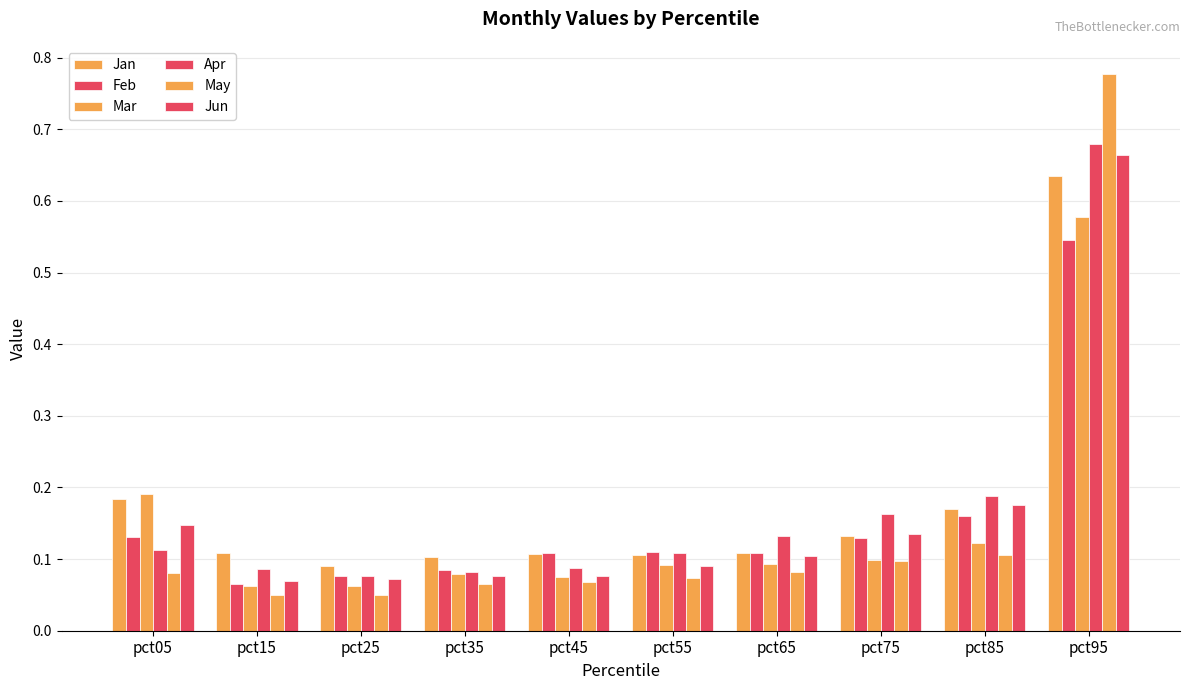

How many bars are there in each group?

6